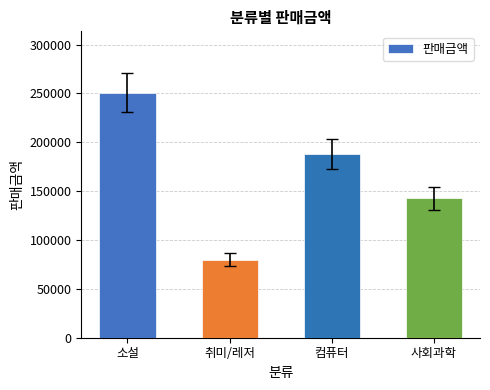

What is the value of the 3rd bar from the left?

188100